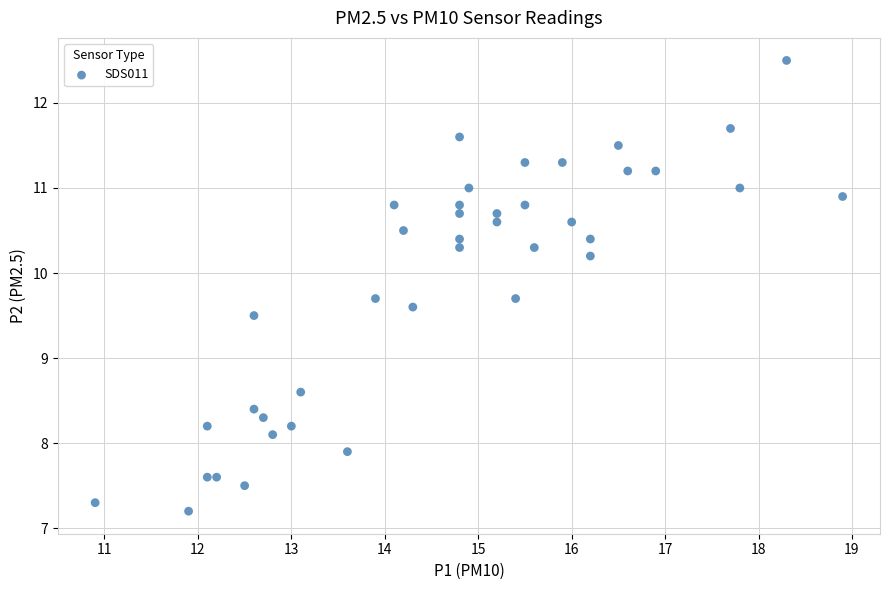

What is the range of Y values (max minus min)?

5.3